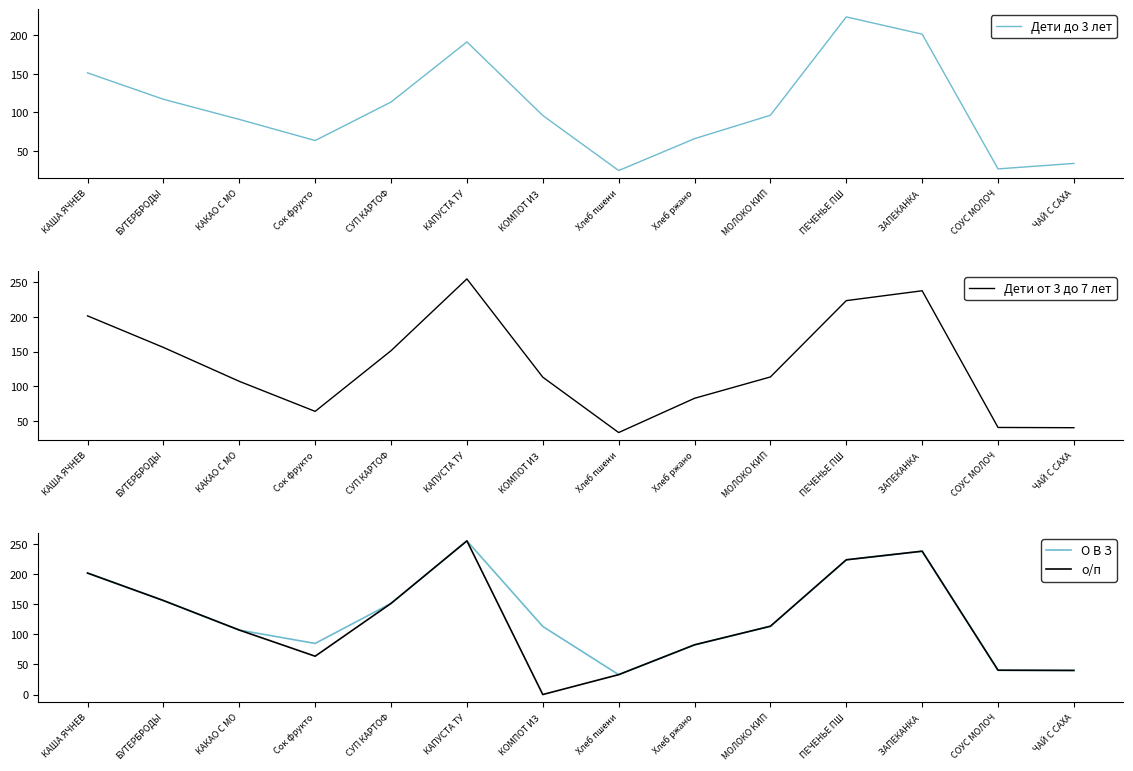

True or false: Дети до 3 лет and О В З cross at least once.

False